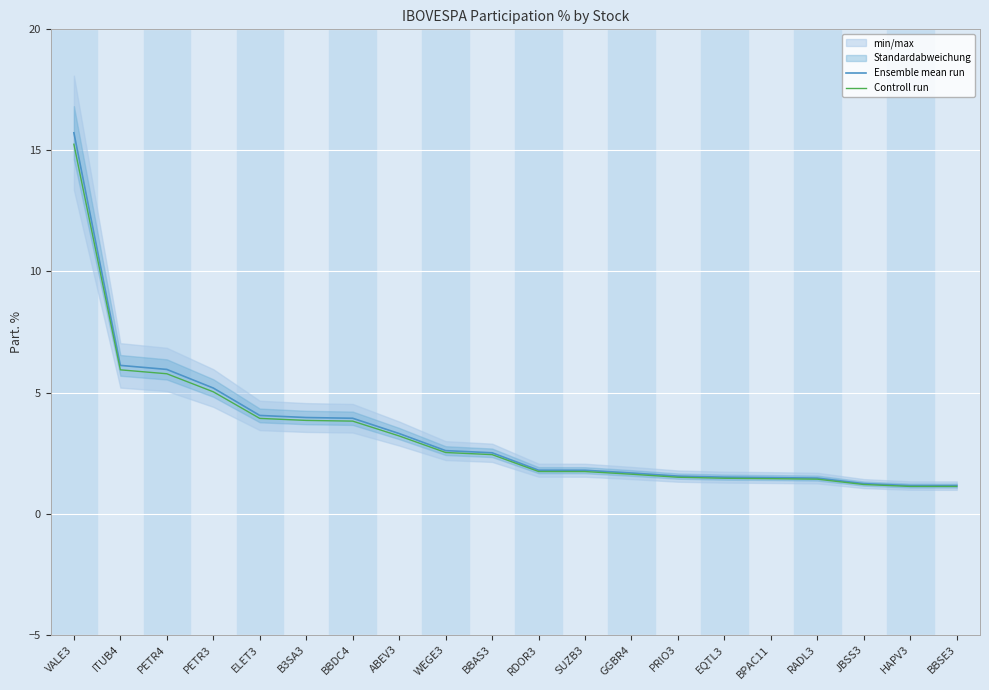

Count the number of categories in the chart.

20